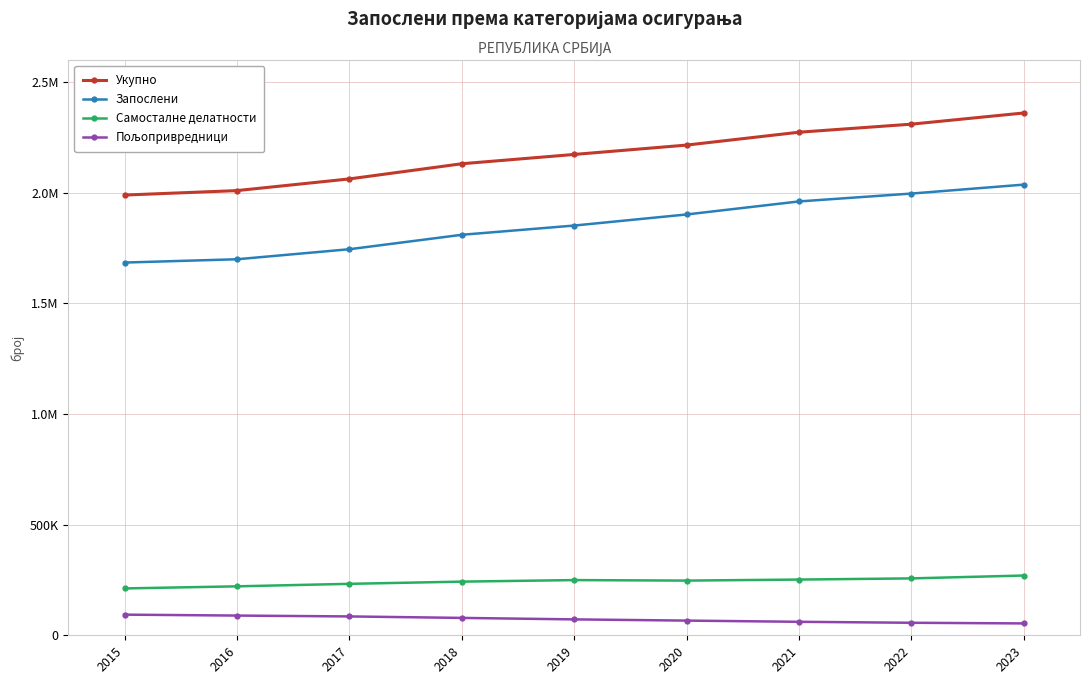

Reading left to right, what are all the values shown in this chart?

Укупно: 1989617	2009784	2062588	2131079	2173135	2215475	2273591	2310035	2360588
Запослени: 1684545	1699472	1744805	1810039	1851802	1901924	1960796	1996357	2036804
Самосталне делатности: 211752	221207	232553	242507	249464	247175	251835	257116	270152
Пољопривредници: 93320	89106	85230	78533	71868	66376	60960	56562	53633